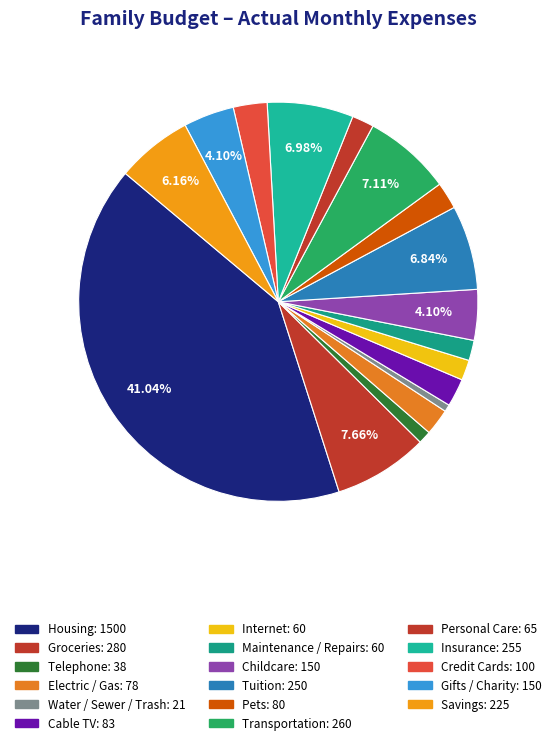

How many segments does this pie chart have?

17